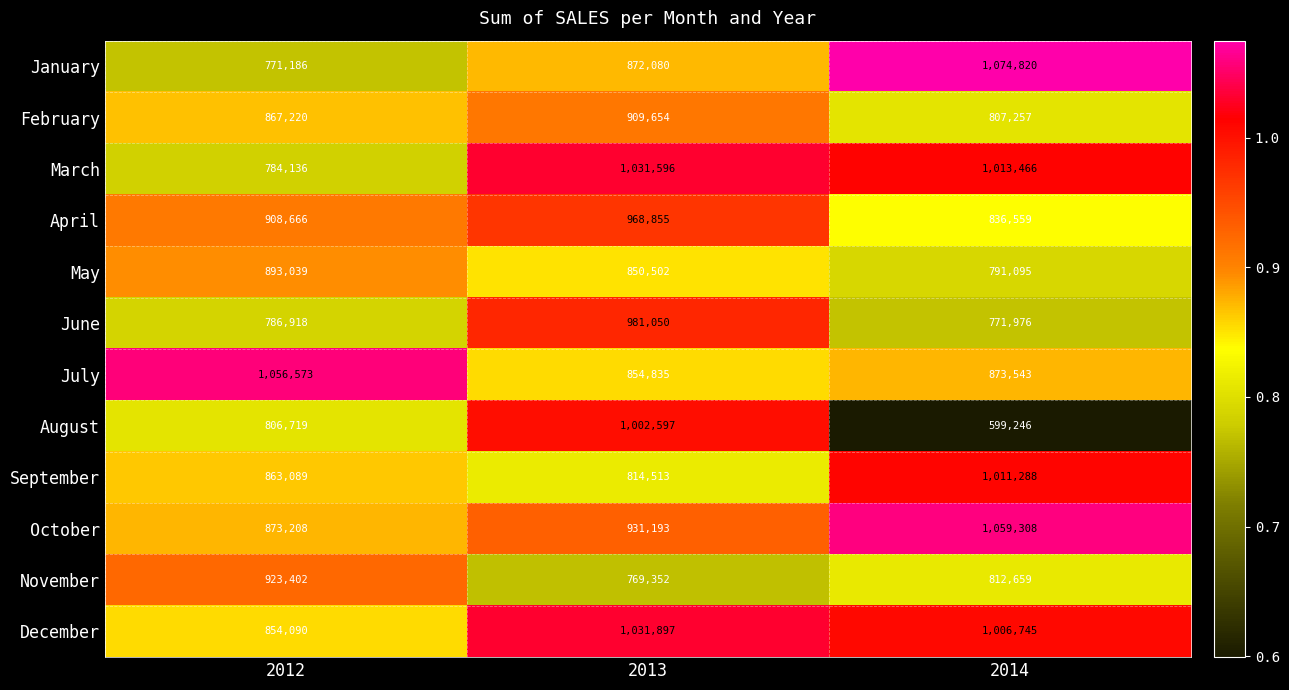

The value of May at 2013 is 850502. True or false?

True